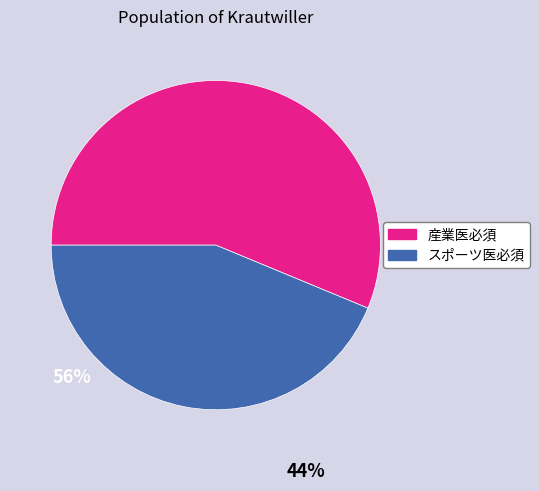

Does any single category account for the majority?

Yes